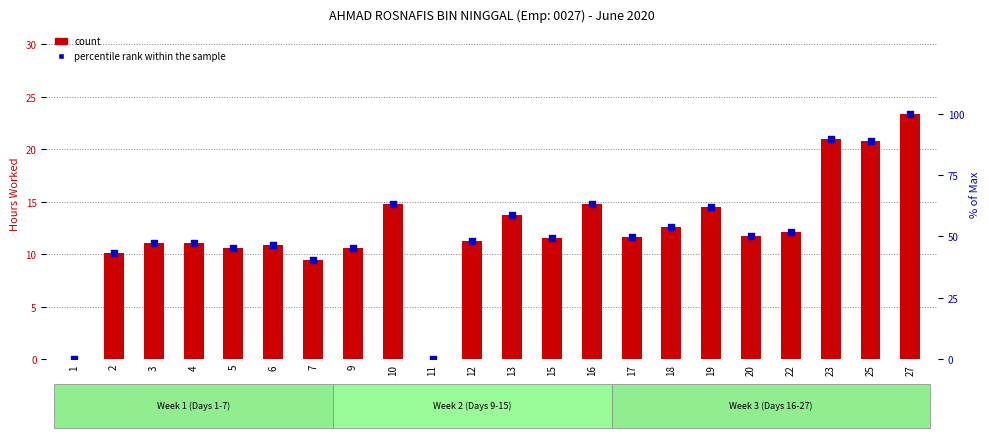

At how many categories does at least one series exceed 22?

20